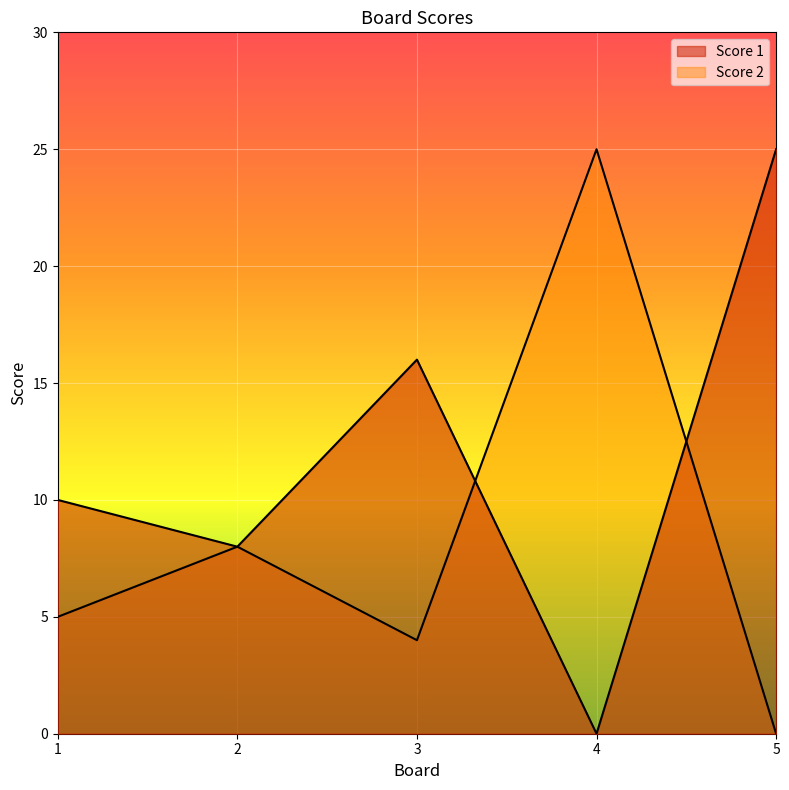

Where does the Score 1 series first go above 10?

3